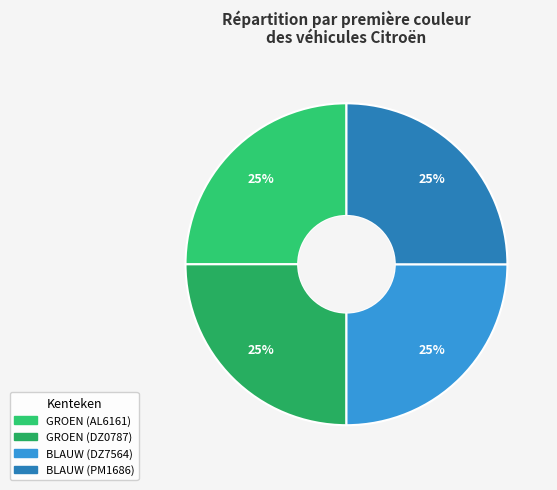

What is the ratio of the value at GROEN (DZ0787) to the value at BLAUW (PM1686)?

1.0